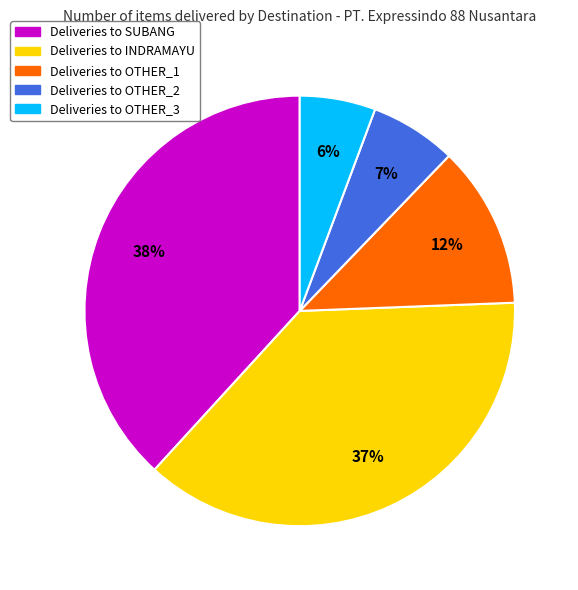

How many segments does this pie chart have?

5